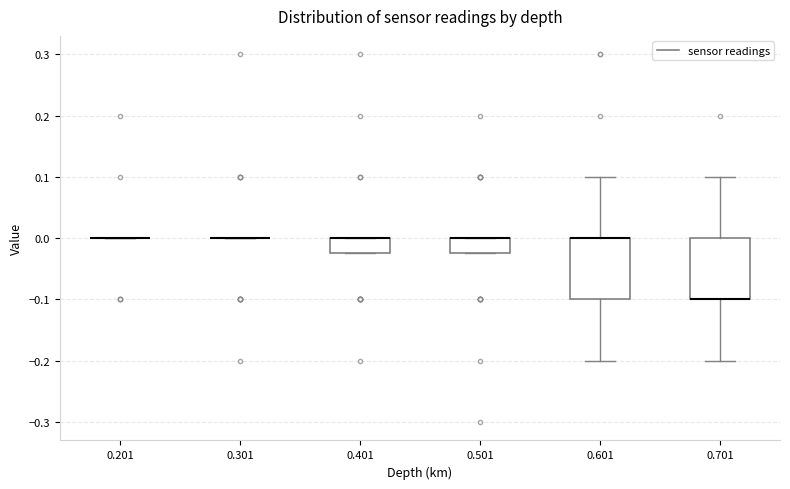

Reading left to right, read every box against the y-axis: the position of its median line, the range the box covers, and the ends of its whiskers. The values are not printed on the chart, so give them approximately, as read against the axis.

0.201: box collapsed to a line at 0.00, whiskers 0.00 to 0.00
0.301: box collapsed to a line at 0.00, whiskers 0.00 to 0.00
0.401: median 0.00 (drawn on the box's upper edge), box -0.02 to 0.00, whiskers -0.02 to 0.00
0.501: median 0.00 (drawn on the box's upper edge), box -0.02 to 0.00, whiskers -0.02 to 0.00
0.601: median 0.00 (drawn on the box's upper edge), box -0.10 to 0.00, whiskers -0.20 to 0.10
0.701: median -0.10 (drawn on the box's lower edge), box -0.10 to 0.00, whiskers -0.20 to 0.10